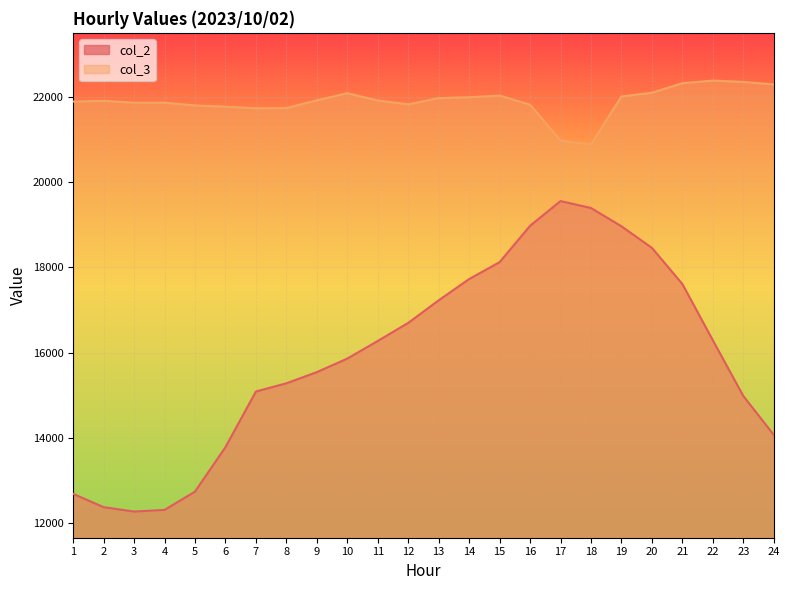

Is the value of col_2 at 13 greater than the value of col_3 at 14?

No